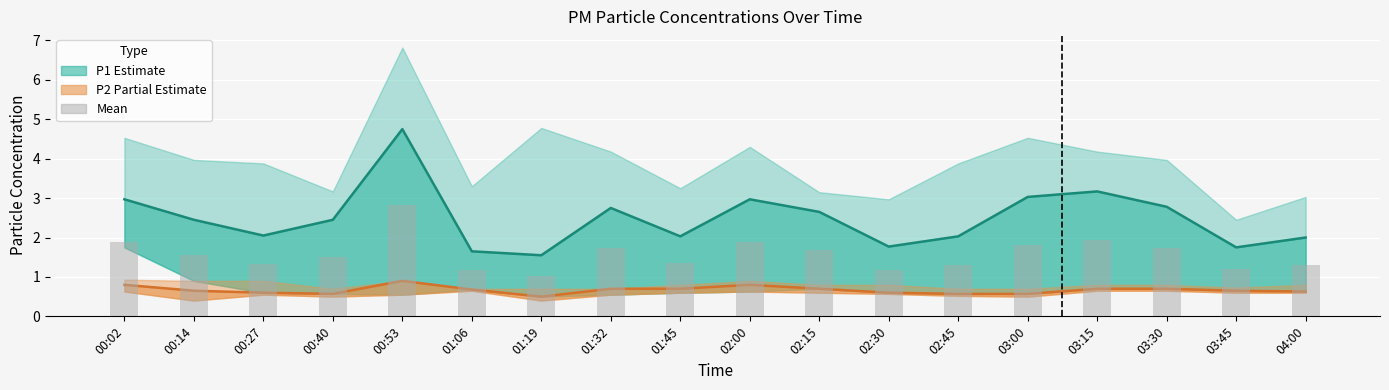

Count the number of data series in this chart.

3